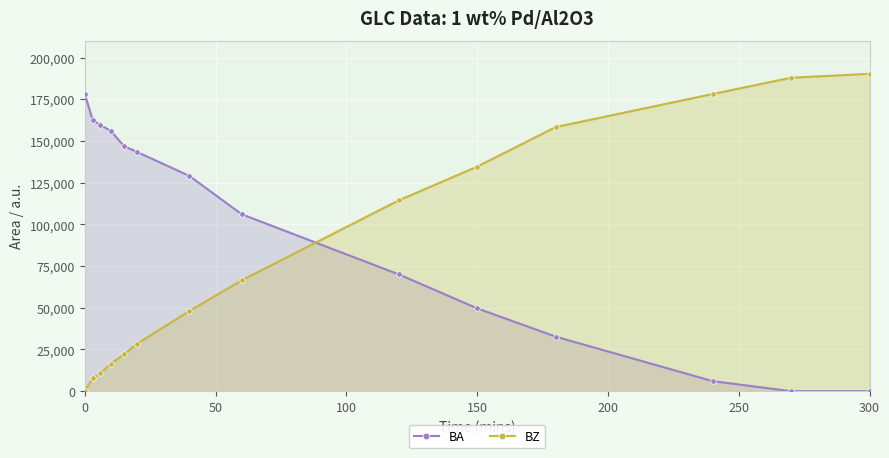

What is the total value across all series at 300?

190284.6